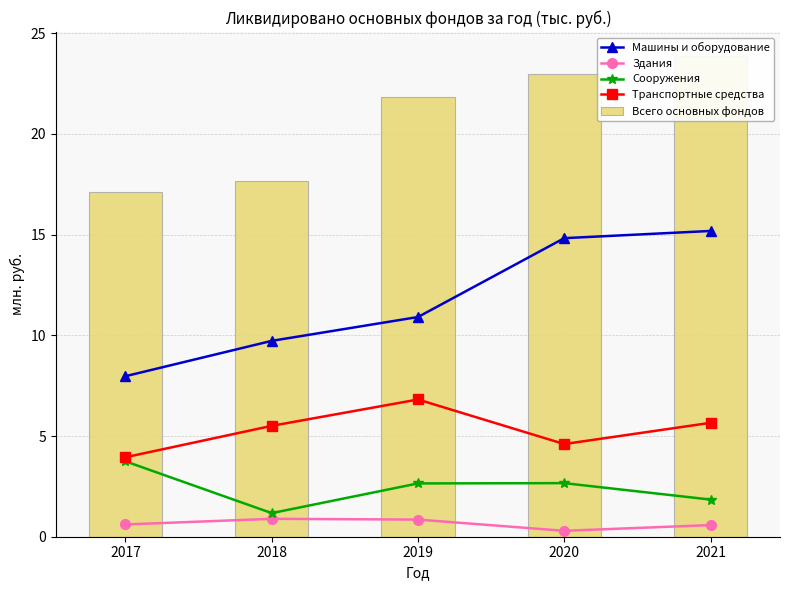

Does the chart contain stacked bars?

No